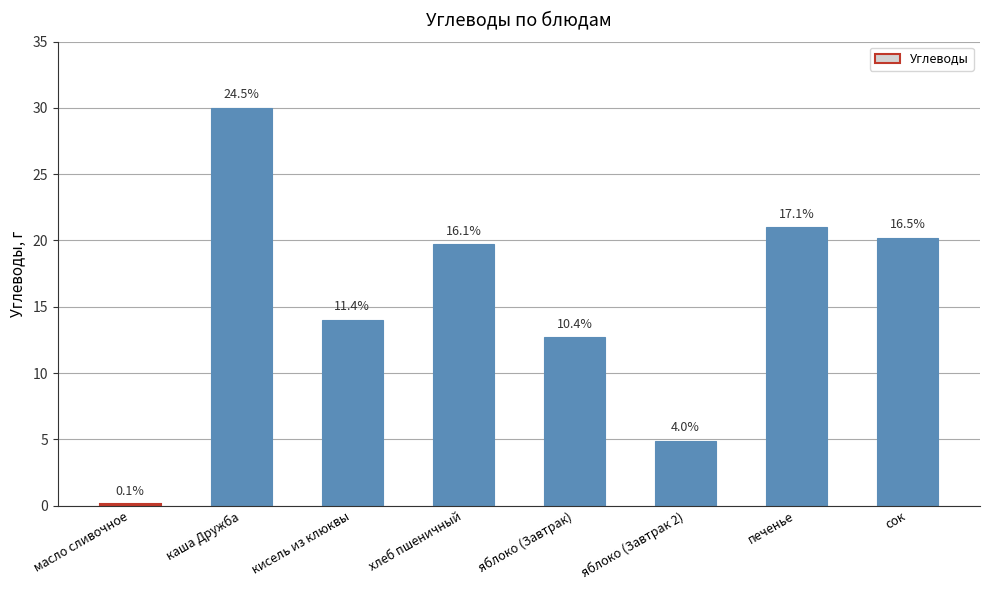

Where does the data first go above 19?

каша Дружба